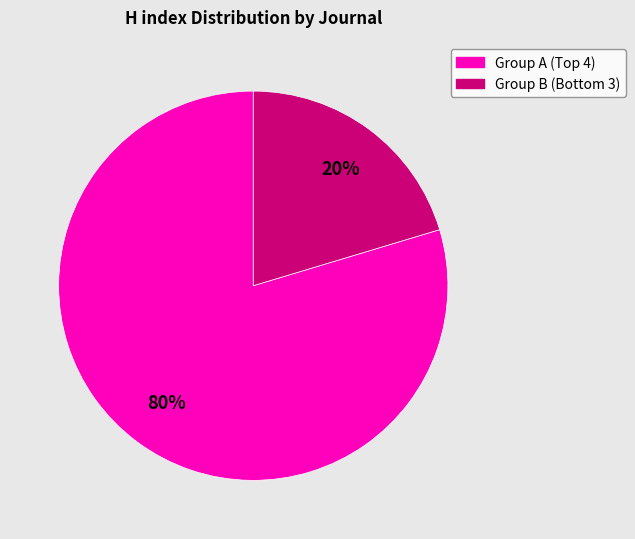

To the nearest percent, what is the average slice percentage?

50%